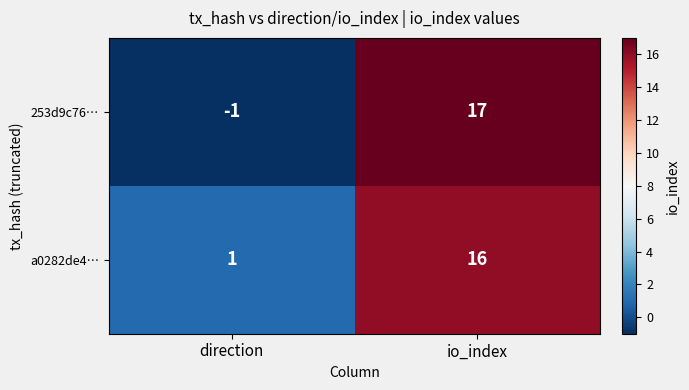

Reading right to left, what are all the values shown in this chart?

253d9c76…: io_index=17	direction=-1
a0282de4…: io_index=16	direction=1